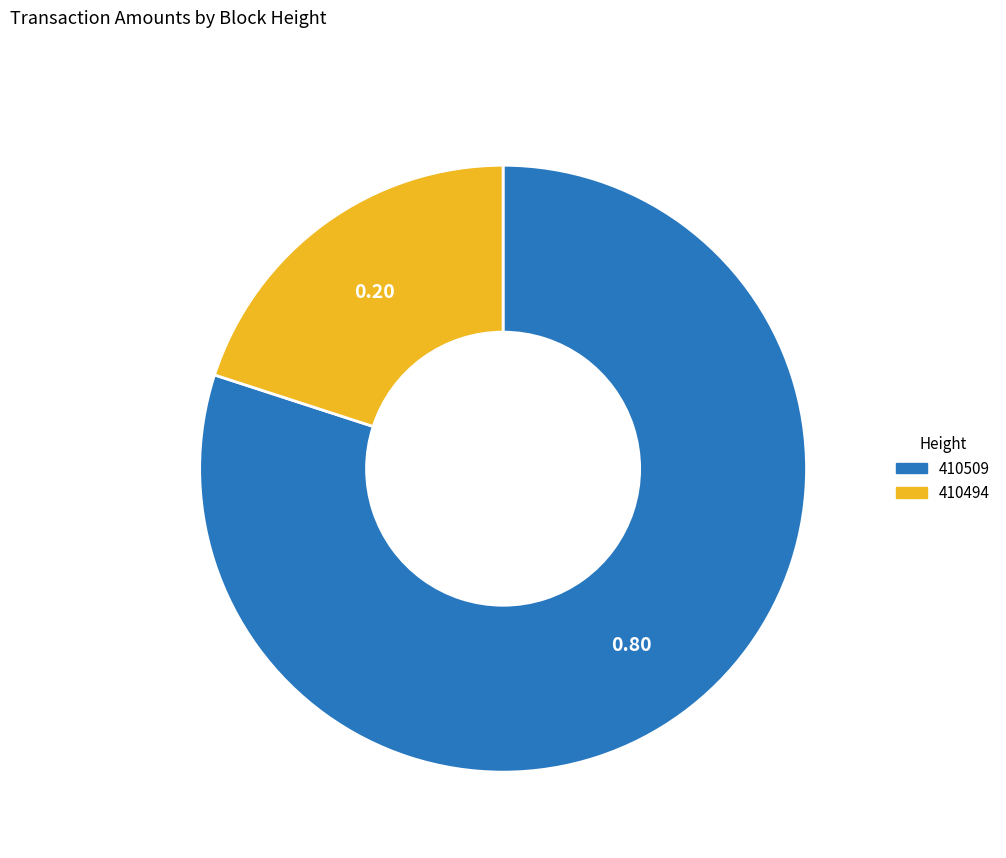

Rank the categories by value from highest to lowest.

410509, 410494